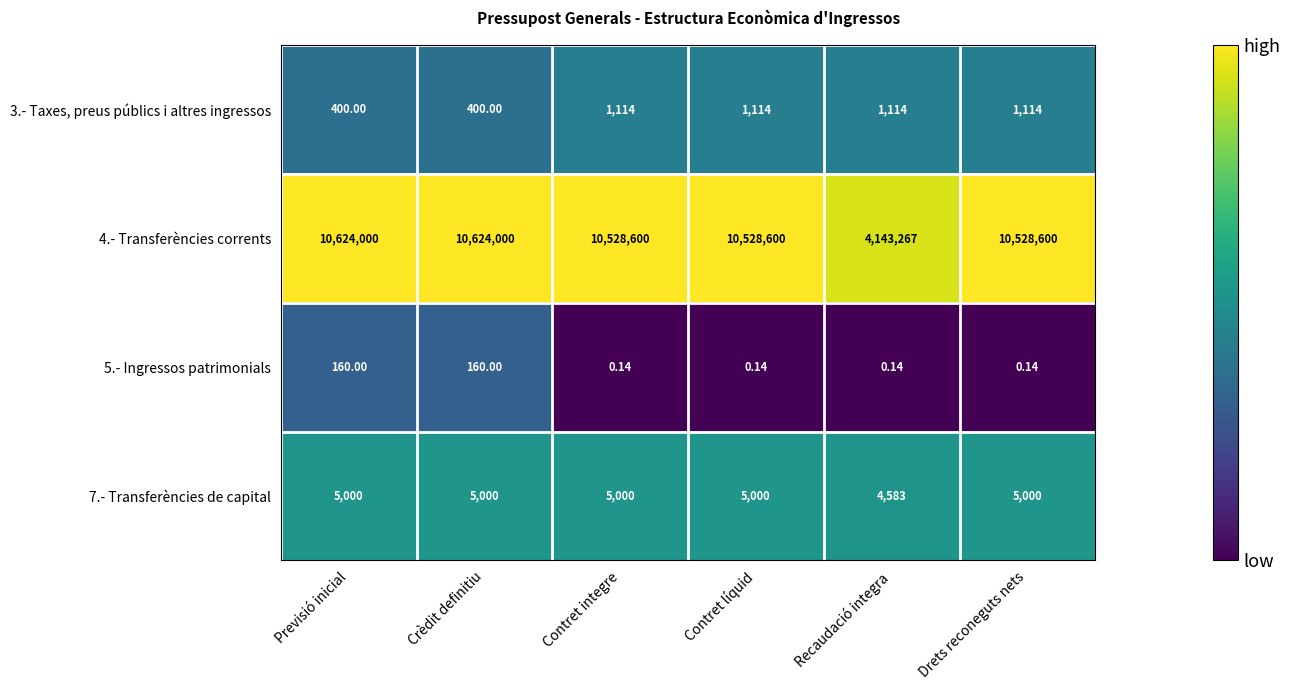

Is the value of 7.- Transferències de capital at Recaudació integra greater than the value of 5.- Ingressos patrimonials at Drets reconeguts nets?

Yes